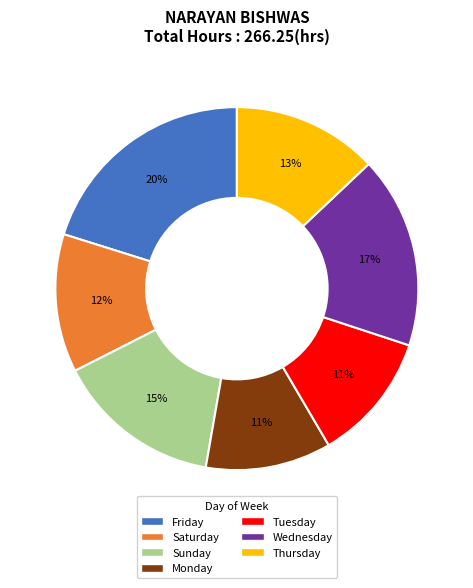

Does Monday represent more than half of the total?

No